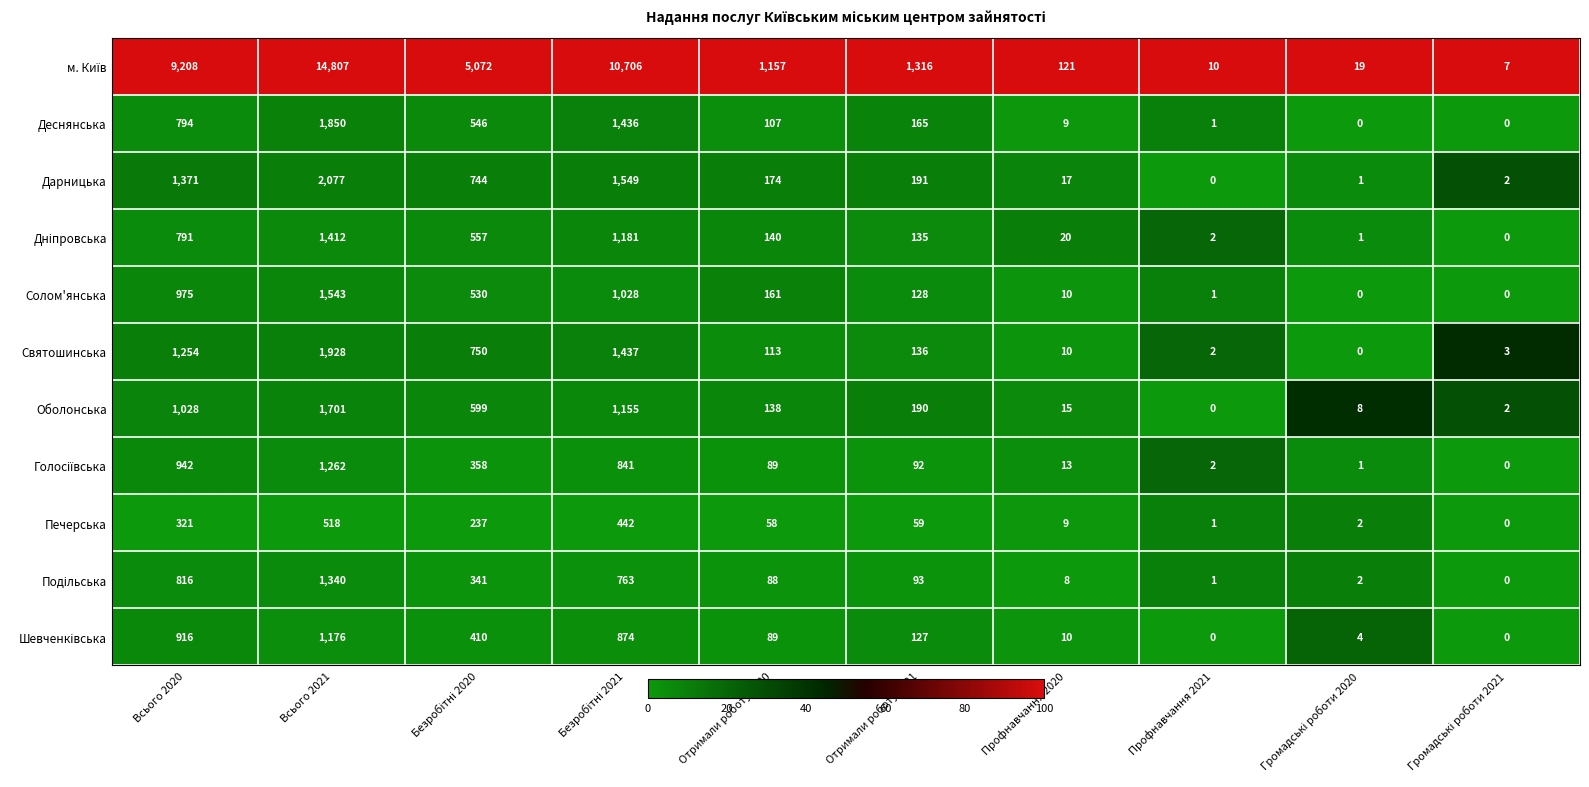

True or false: Солом'янська has a value of 1 at Профнавчання 2021.

True